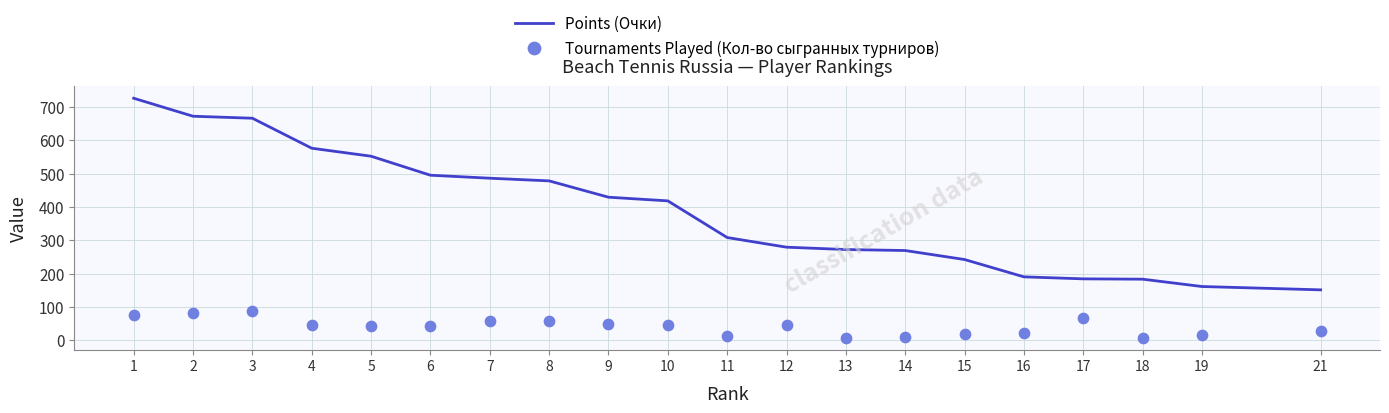

What are all the series names shown in the legend?

Points (Очки), Tournaments Played (Кол-во сыгранных турниров)